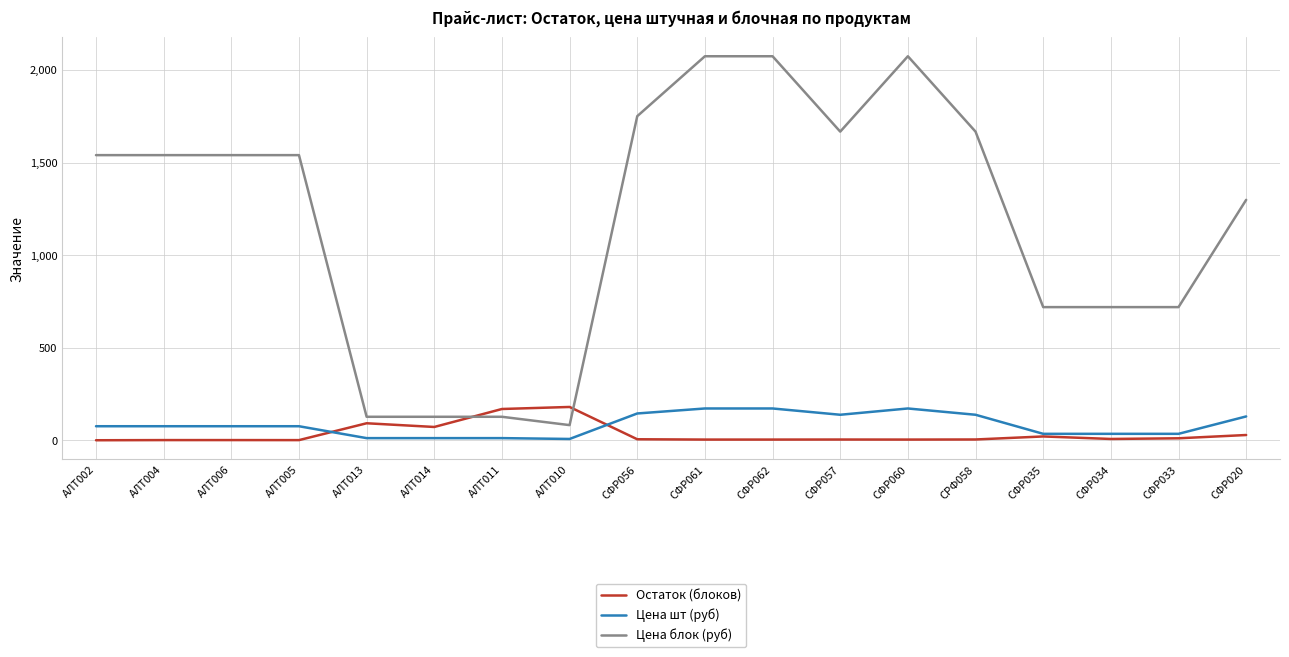

Count the number of categories in the chart.

18